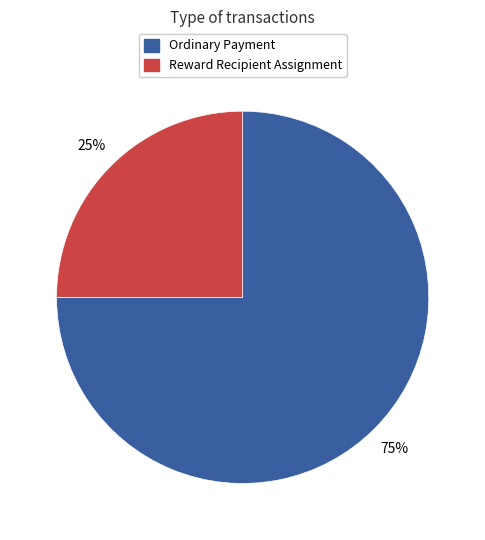

Approximately how many times larger is the value at Ordinary Payment compared to Reward Recipient Assignment?

3.0